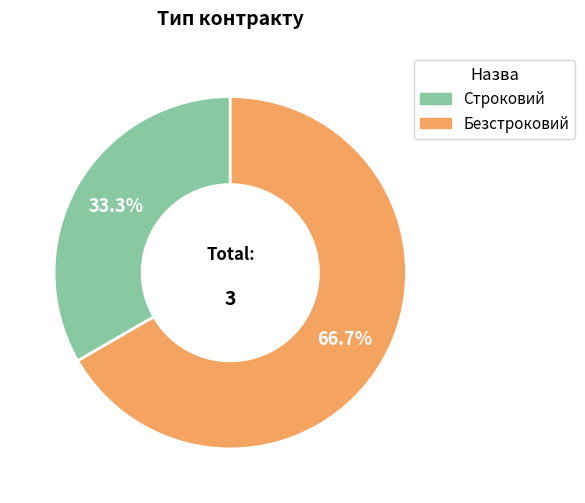

Is it true that Строковий is 47% of the pie?

False